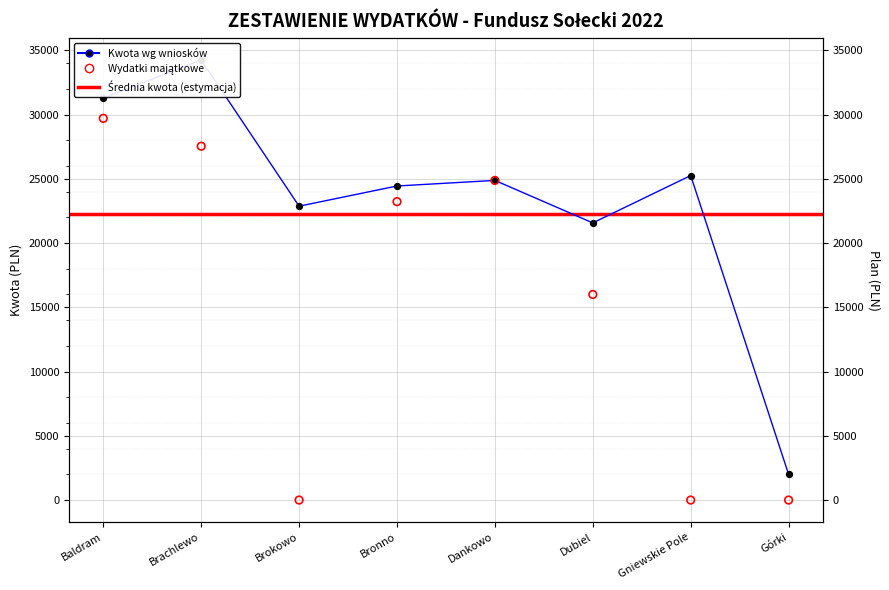

At how many categories does at least one series exceed 30546?

2